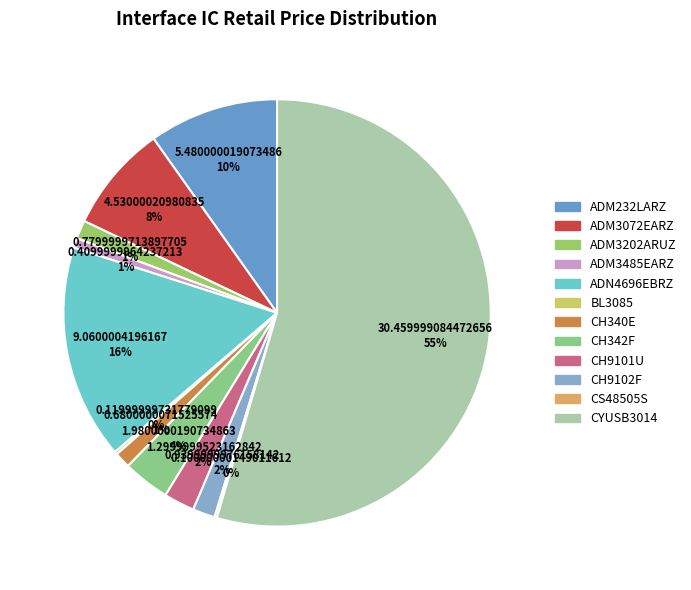

Between CH9101U and CYUSB3014, which is larger?

CYUSB3014